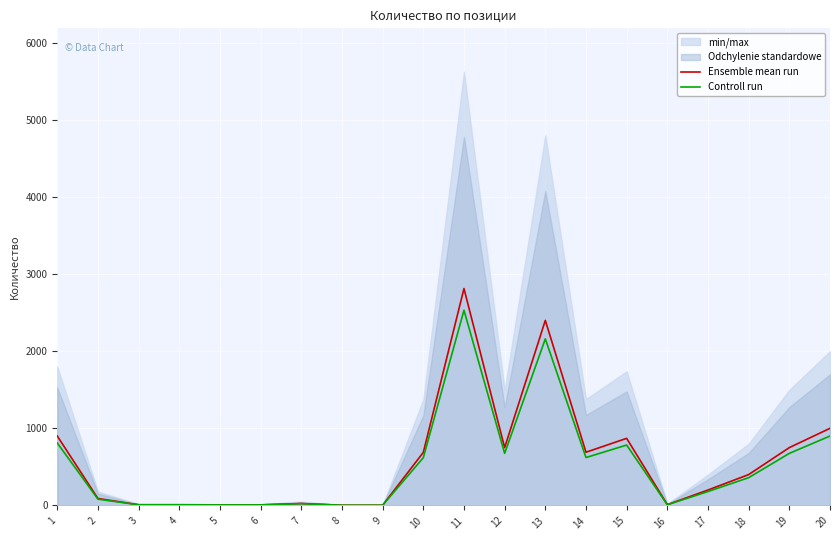

True or false: Controll run and Ensemble mean run intersect in this chart.

False